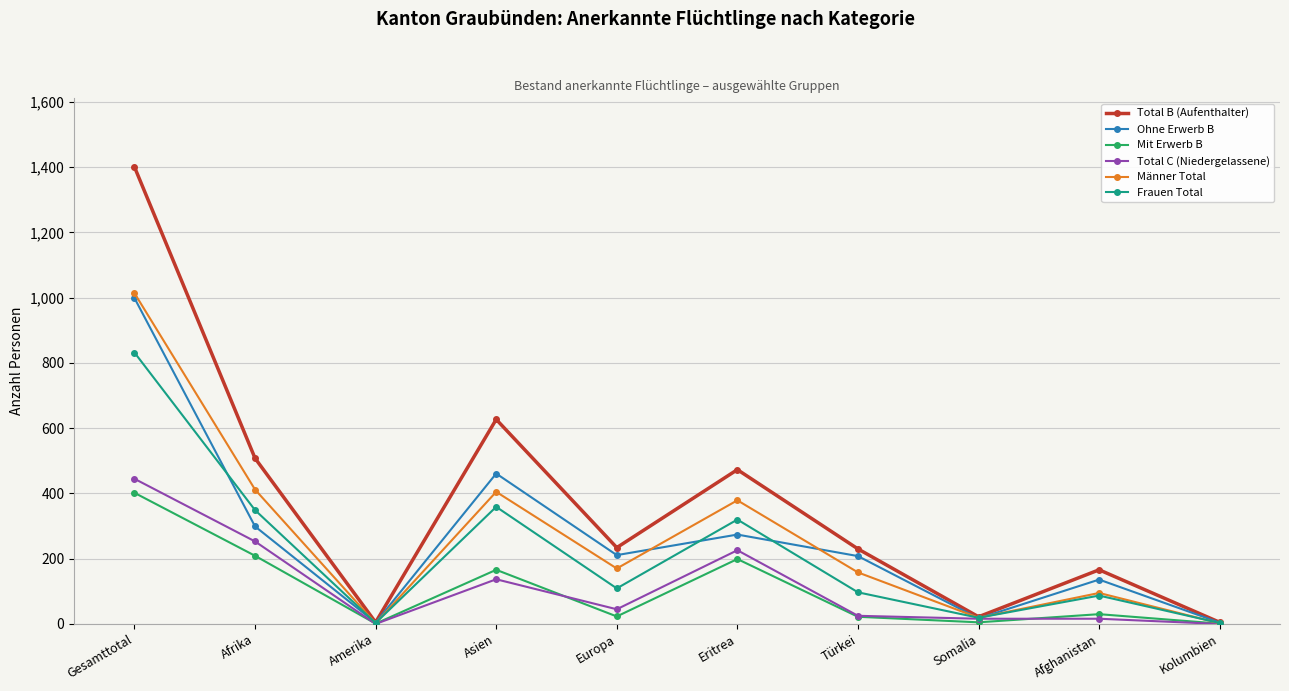

What is the label of the 1st point from the right?

Kolumbien